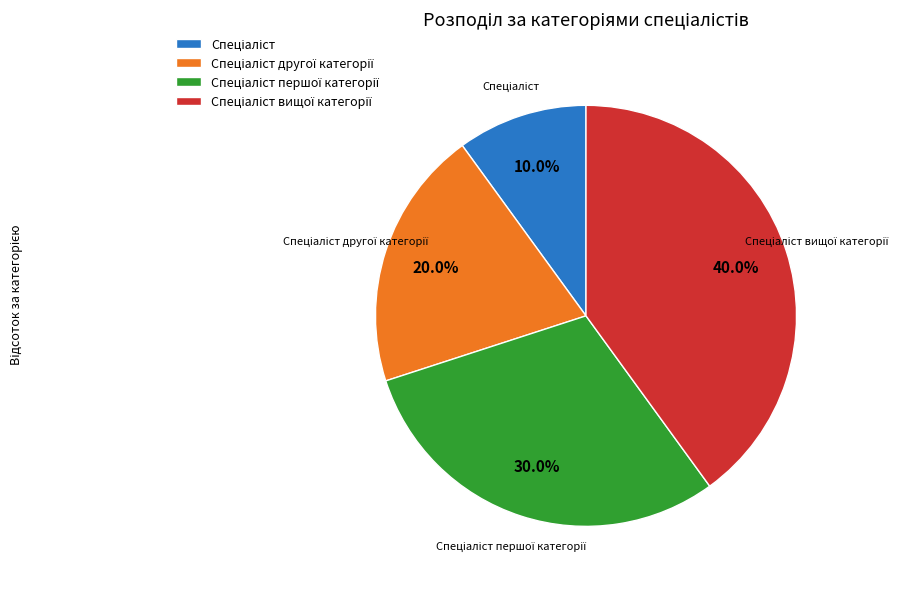

Is there a majority slice in this chart?

No